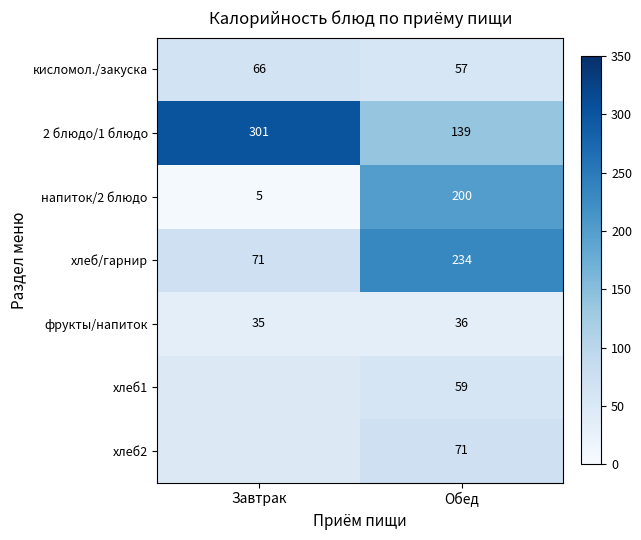

What is the total value across all series at Обед?

796.0